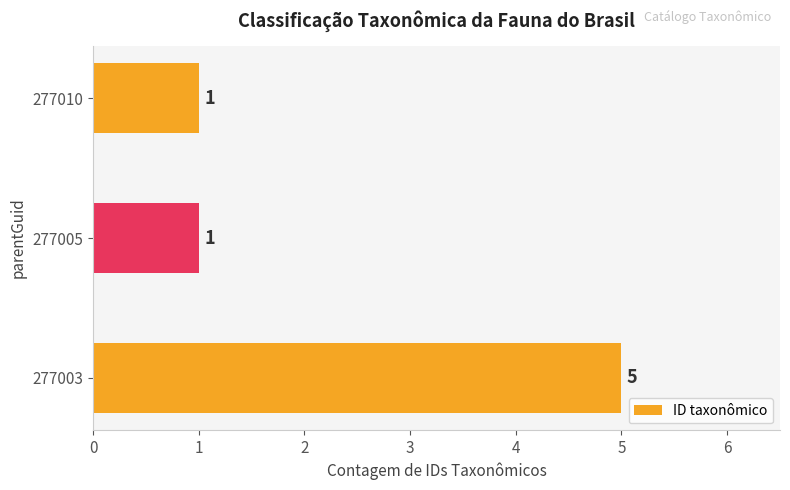

True or false: the data shows 1 at 277005.

True